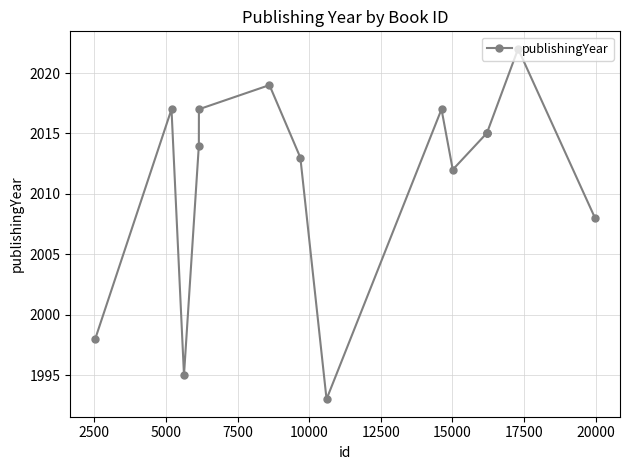

What is the maximum value shown in the chart?

2022